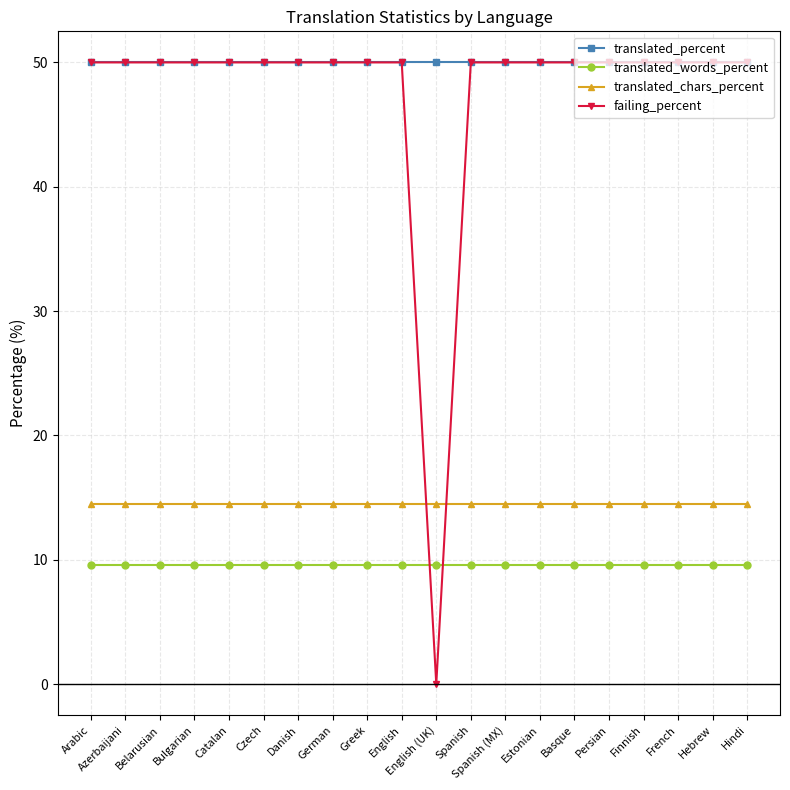

Is the value of translated_chars_percent at English greater than the value of failing_percent at Hindi?

No